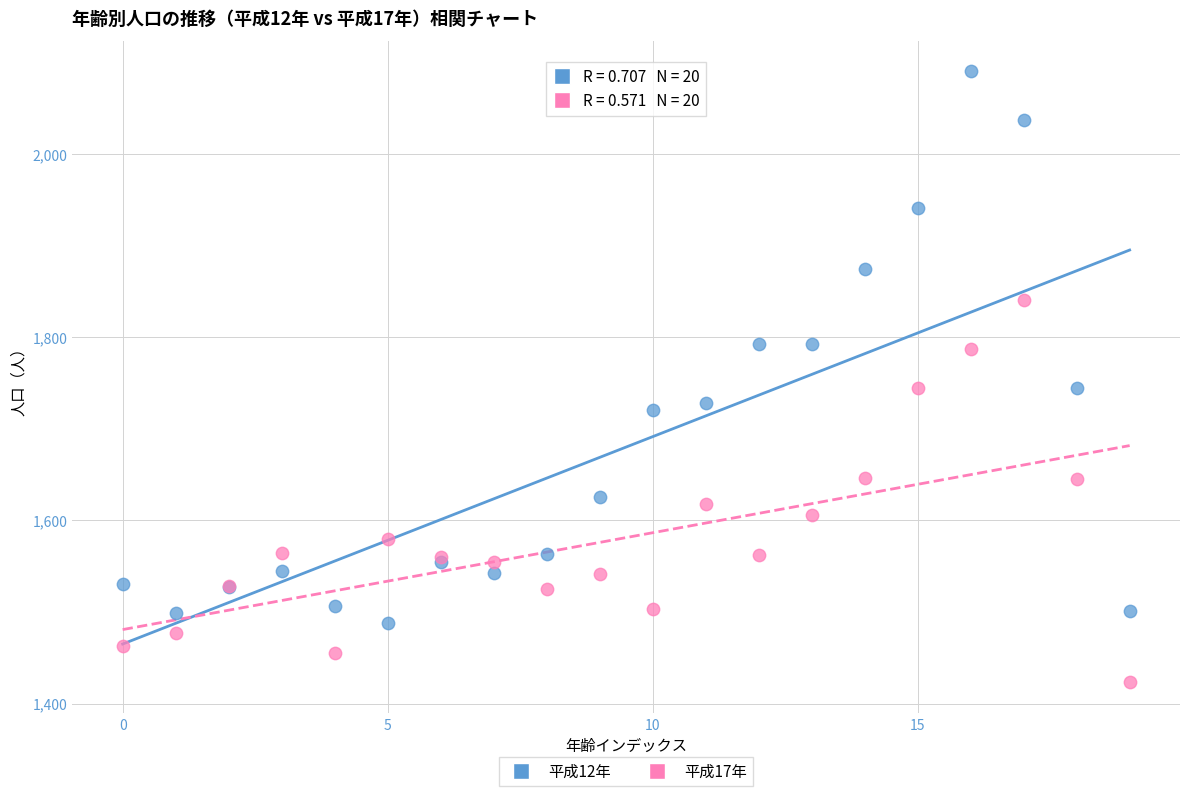

Which series contains the lowest Y value?

平成17年